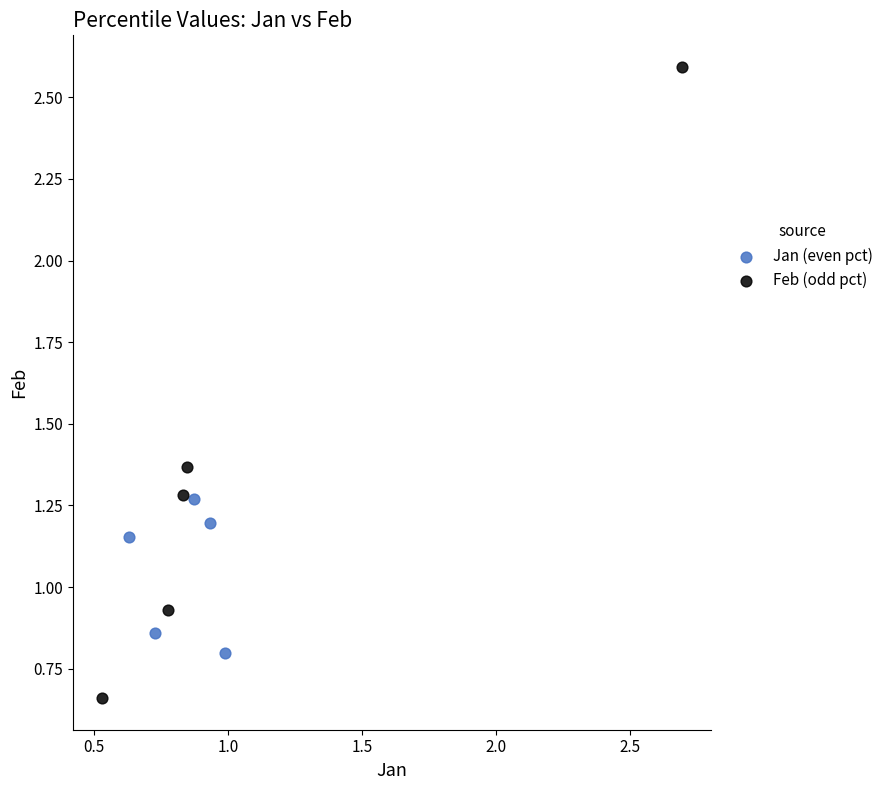

Which series contains the lowest Y value?

Feb (odd pct)